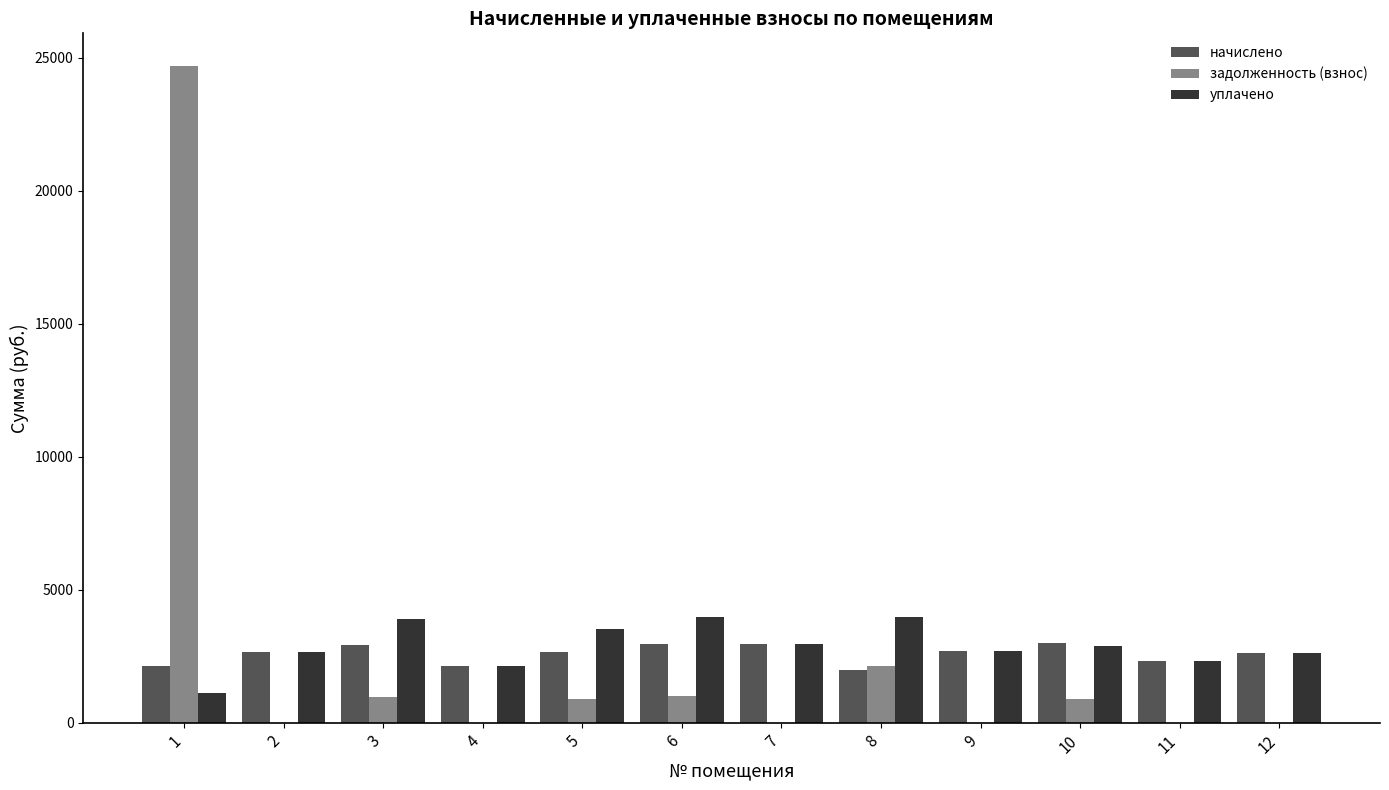

Between 1 and 12, which series saw the biggest shift?

задолженность (взнос)